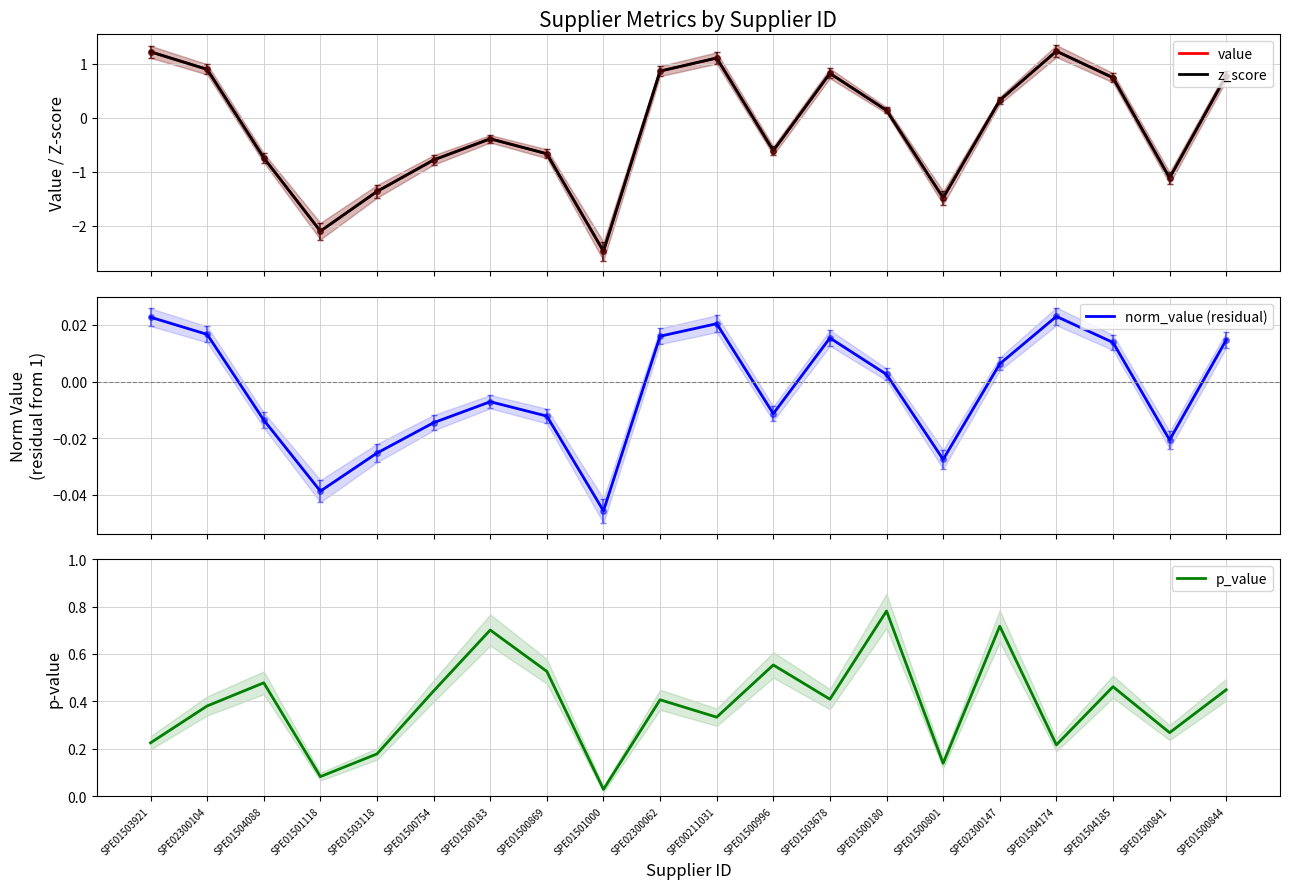

What are all the series names shown in the legend?

value, z_score, norm_value (residual), p_value